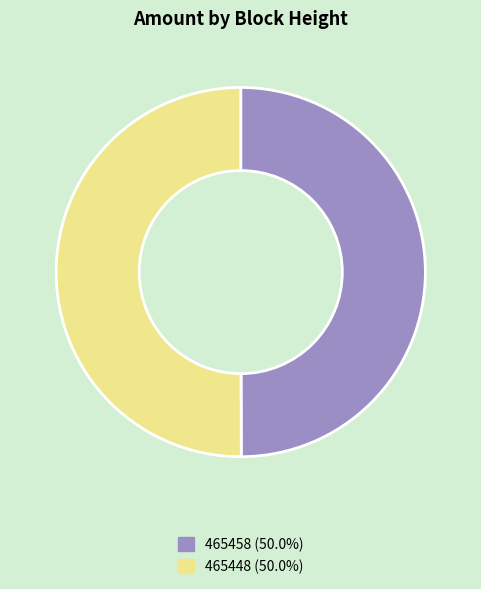

Combined, do 465458 (50.0%) and 465448 (50.0%) account for over 50%?

Yes